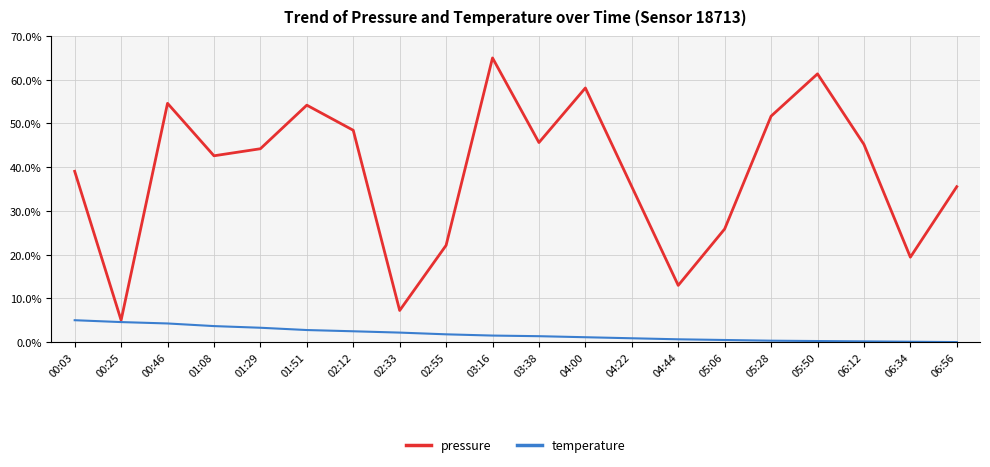

What is the difference between the highest and lowest values at 00:03?

34.1